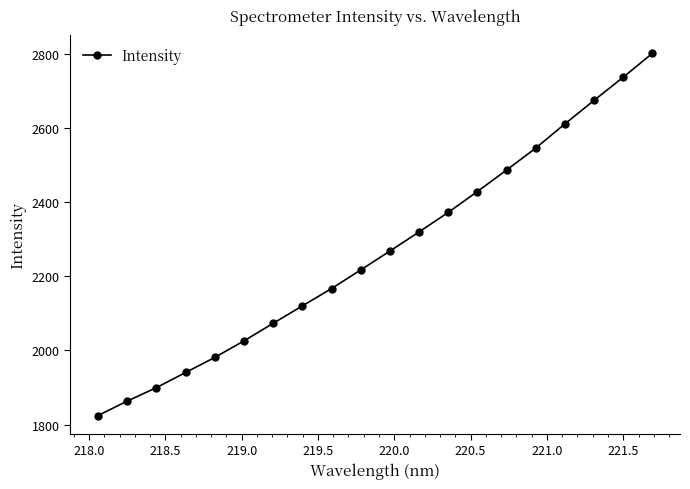

What is the sum of all values?

45349.2